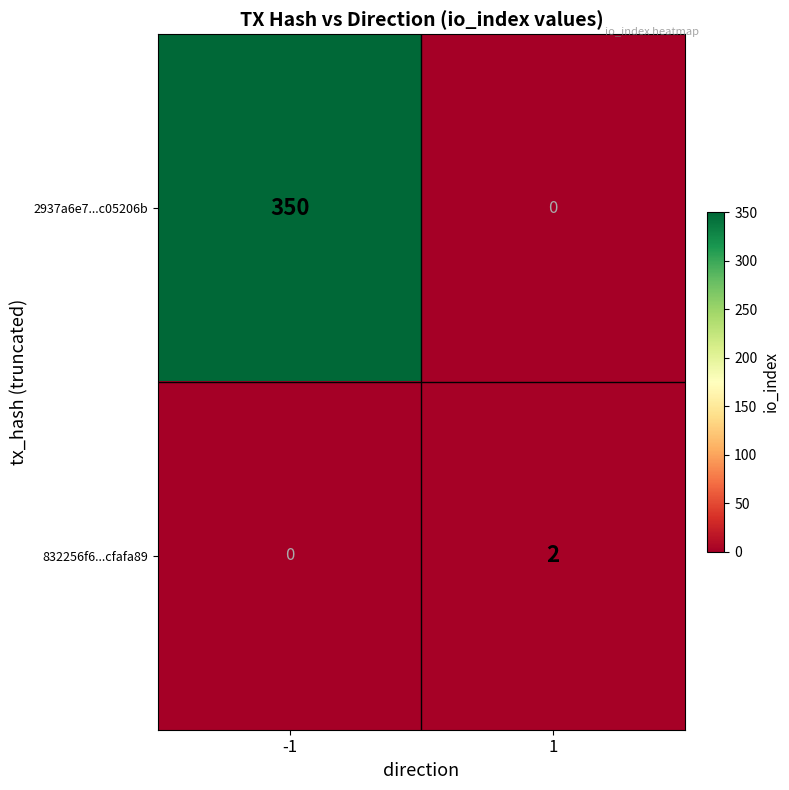

What is the greatest value displayed?

350